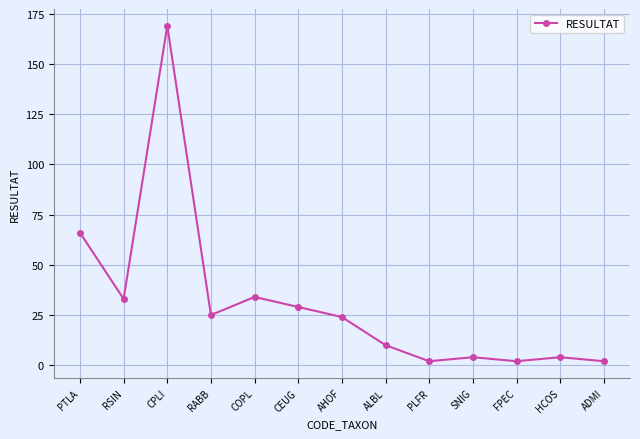

What is the sum of all values?

404